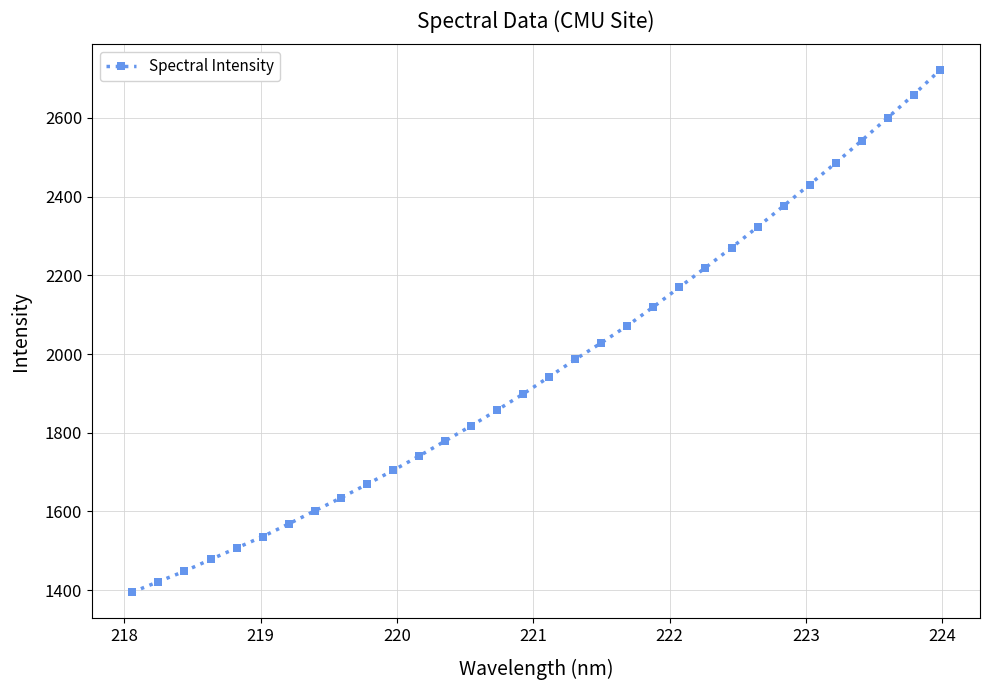

What is the difference between the second highest and second lowest values?

1236.9